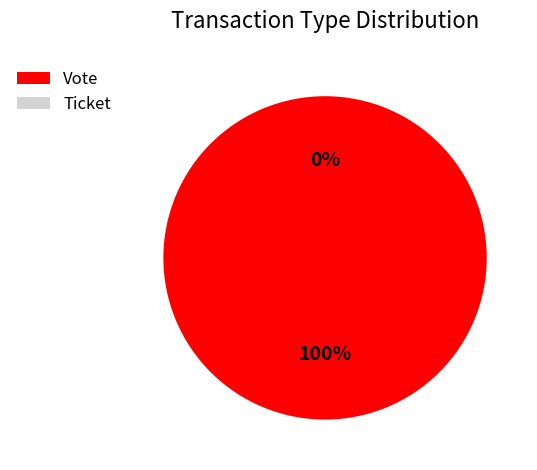

To the nearest percent, what is the difference between the largest and smallest slice percentages?

100%